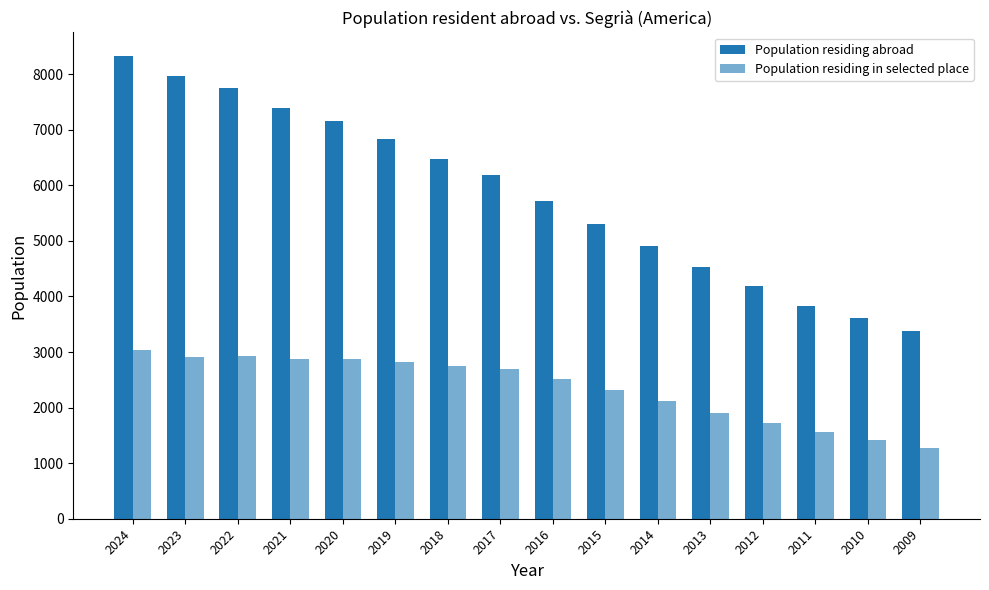

Are the bars horizontal?

No